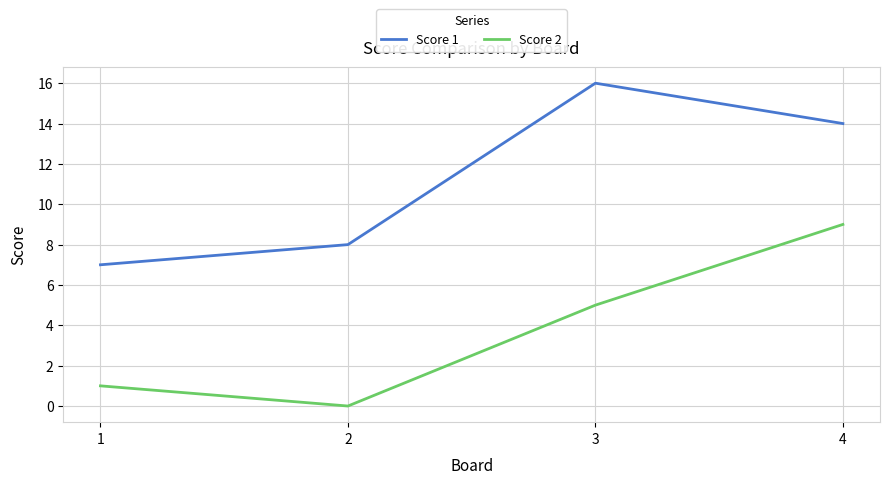

Reading left to right, list all the values displayed in this chart.

Score 1: 7	8	16	14
Score 2: 1	0	5	9